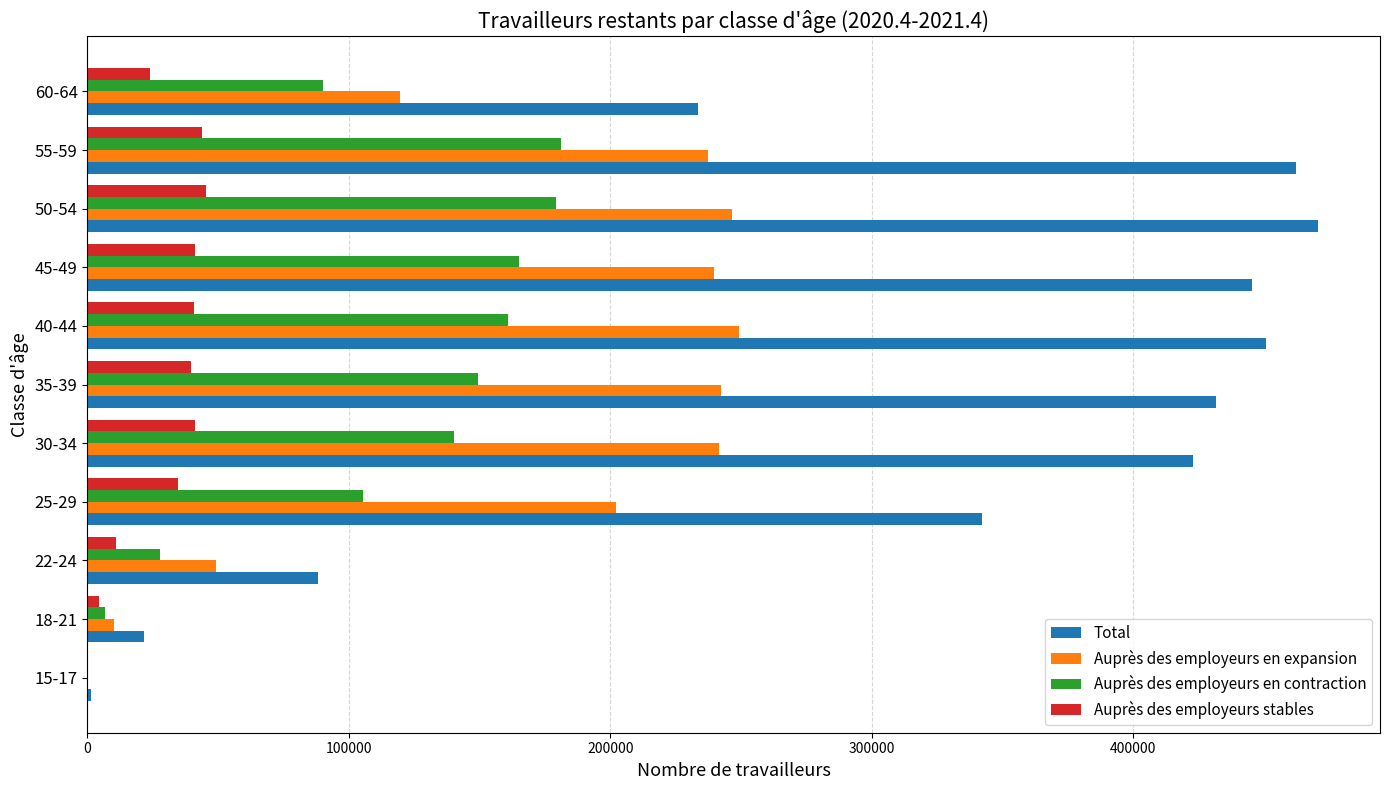

What is the sum of all Total values?

3370843